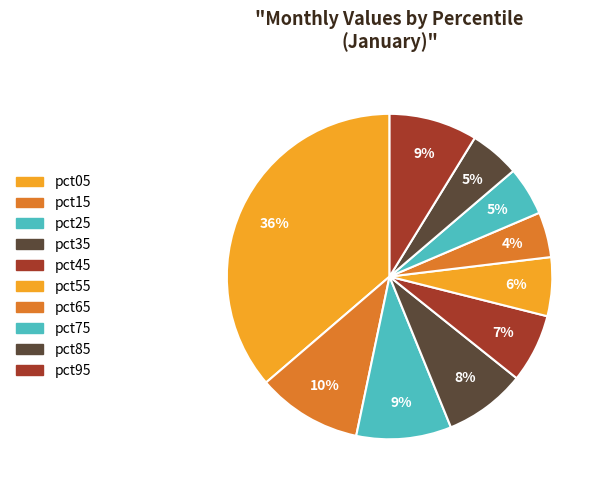

Count the number of slices in the pie.

10